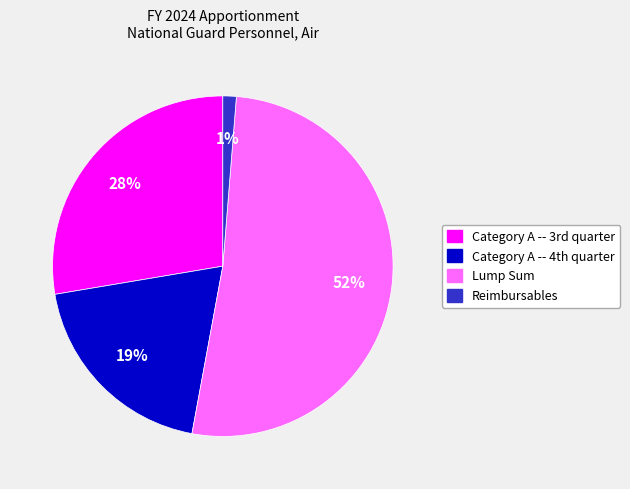

To the nearest percent, what portion does Reimbursables represent?

1%